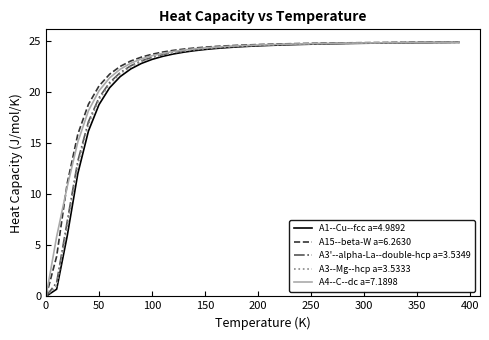

What is the greatest value displayed?

24.9